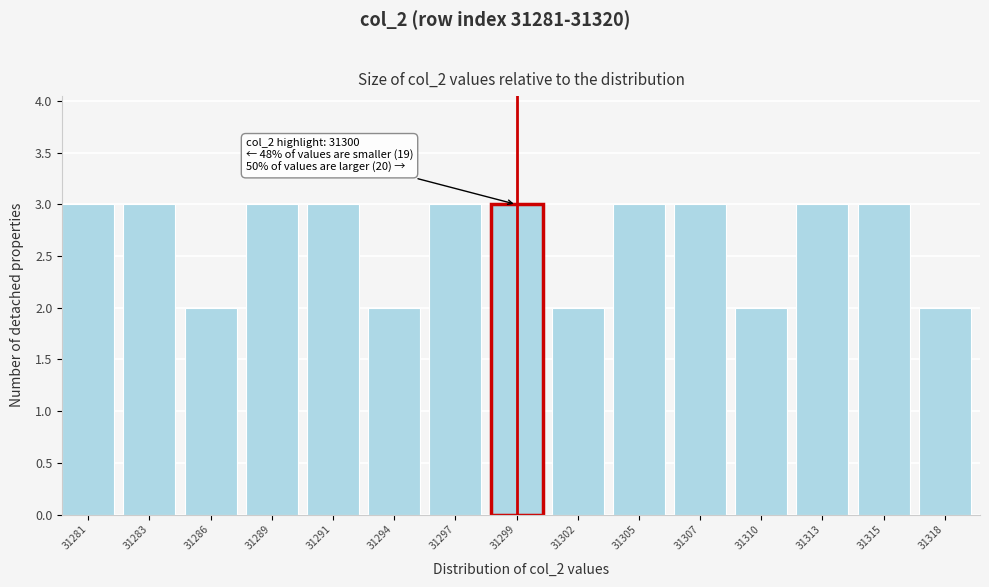

Reading left to right, extract all data points from this chart.

3	3	2	3	3	2	3	3	2	3	3	2	3	3	2